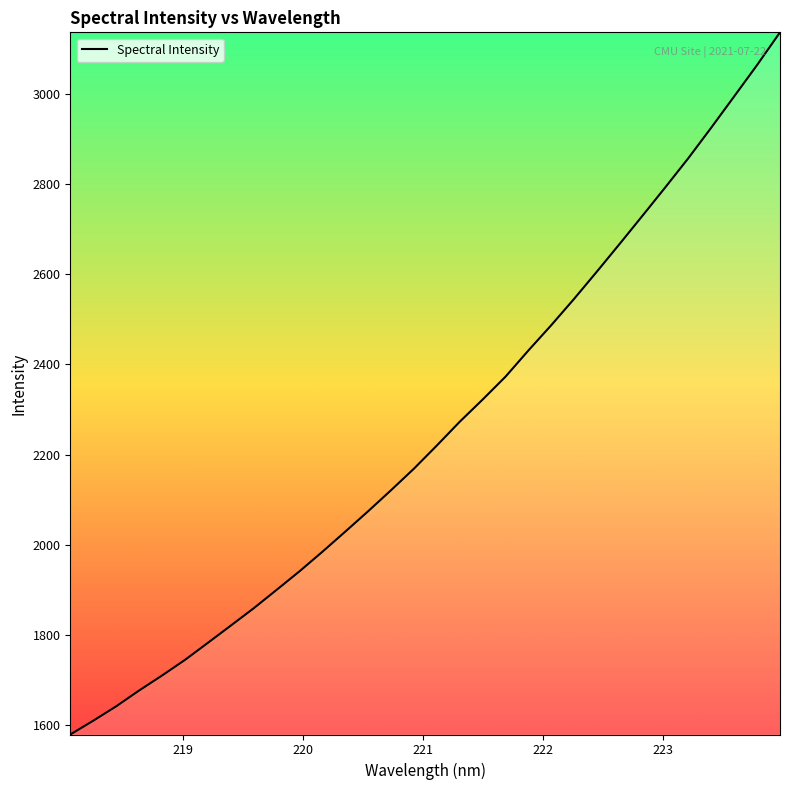

What is the smallest value displayed?

1578.2